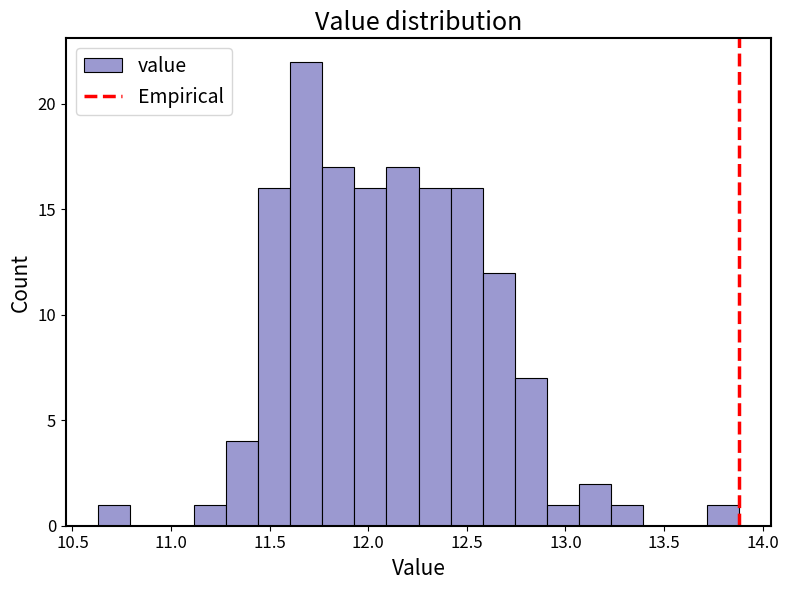

Around what value on the x-axis is the tallest bar? Give the approximate position of its centre, as read against the axis.

11.70